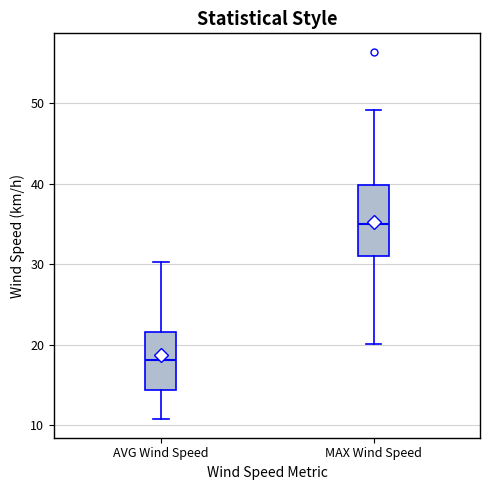

Which box has the lowest median line?

AVG Wind Speed